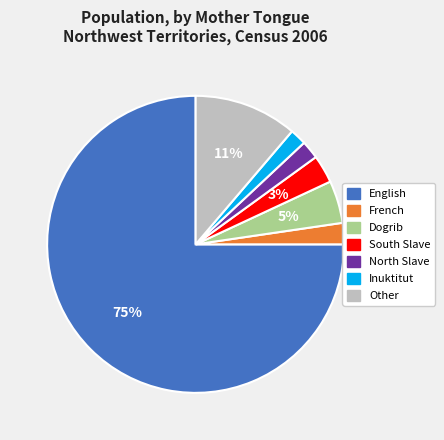

How many slices are in this pie chart?

7